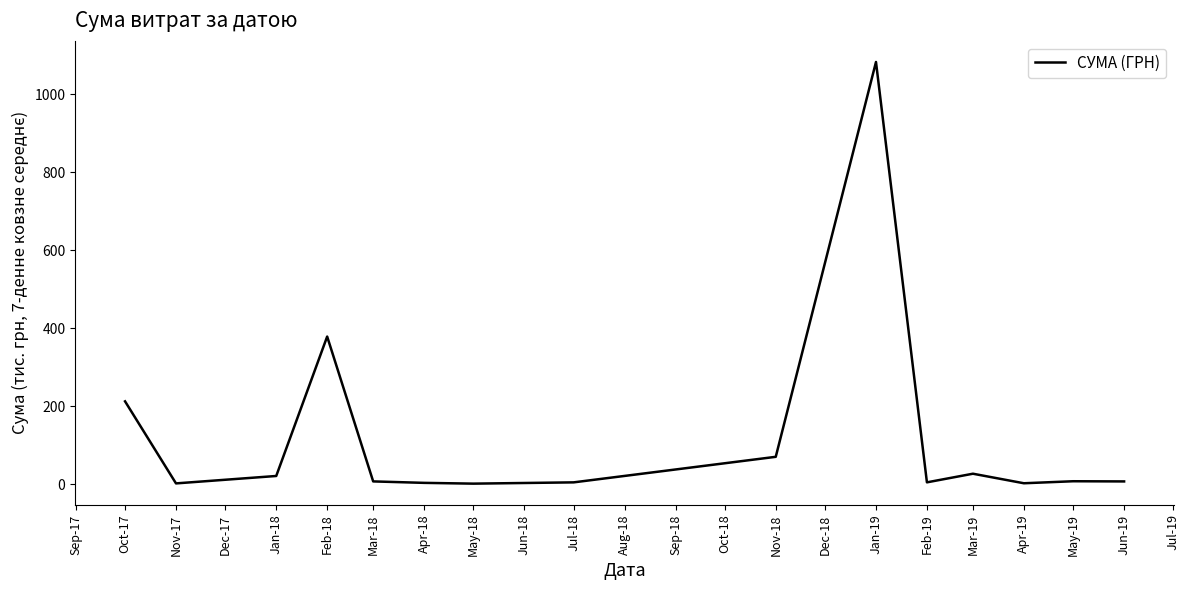

What is the maximum value shown in the chart?

1082.9